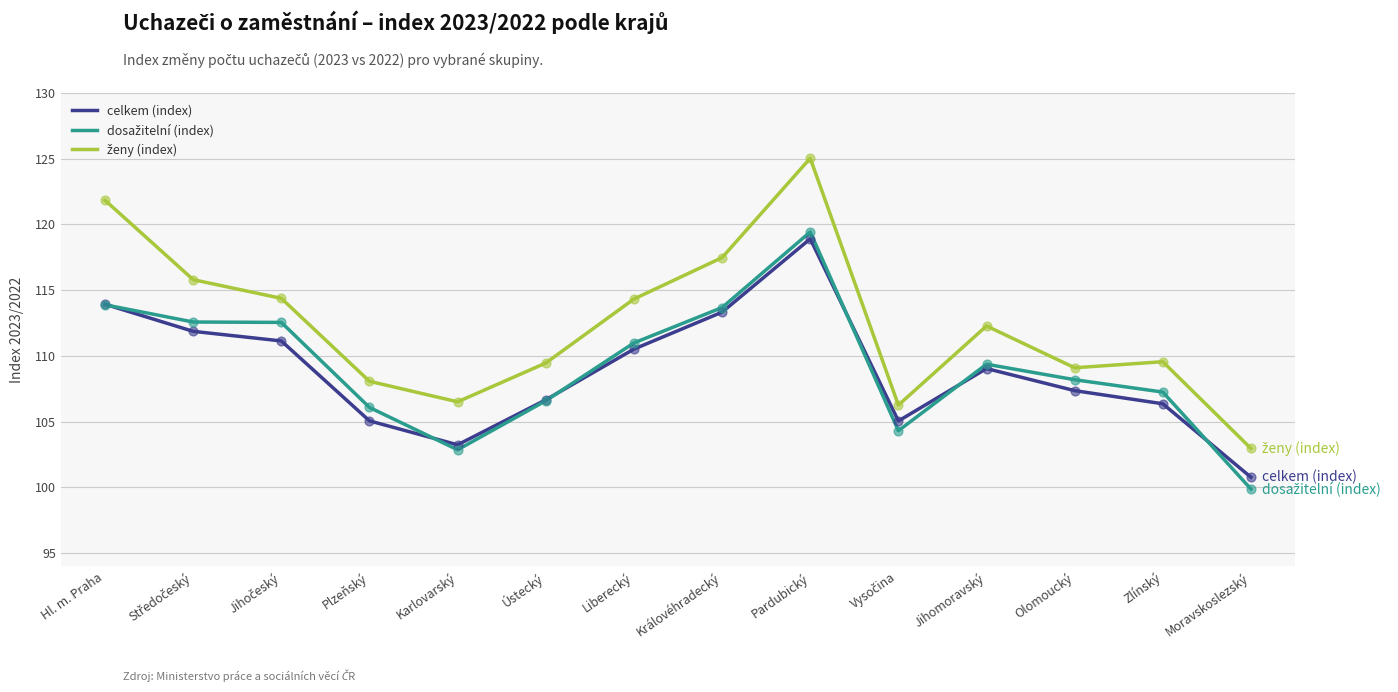

What is the difference between the highest and lowest values at Ústecký?

2.9